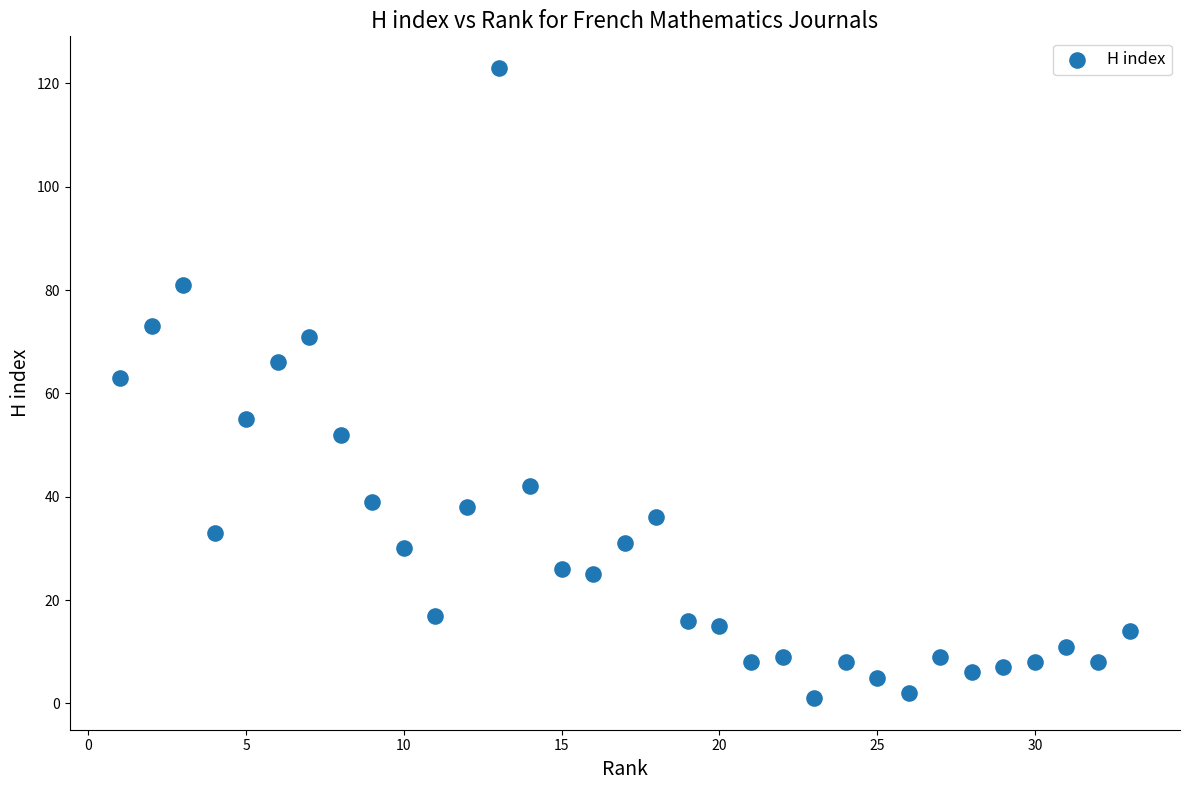

What is the range of X values (max minus min)?

32